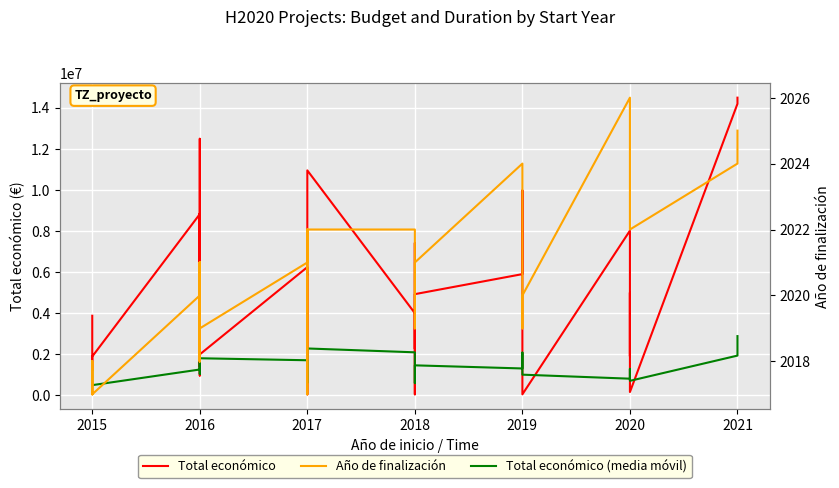

In Total económico (media móvil), how many points are higher than both neighbors (excluding endpoints)?

7